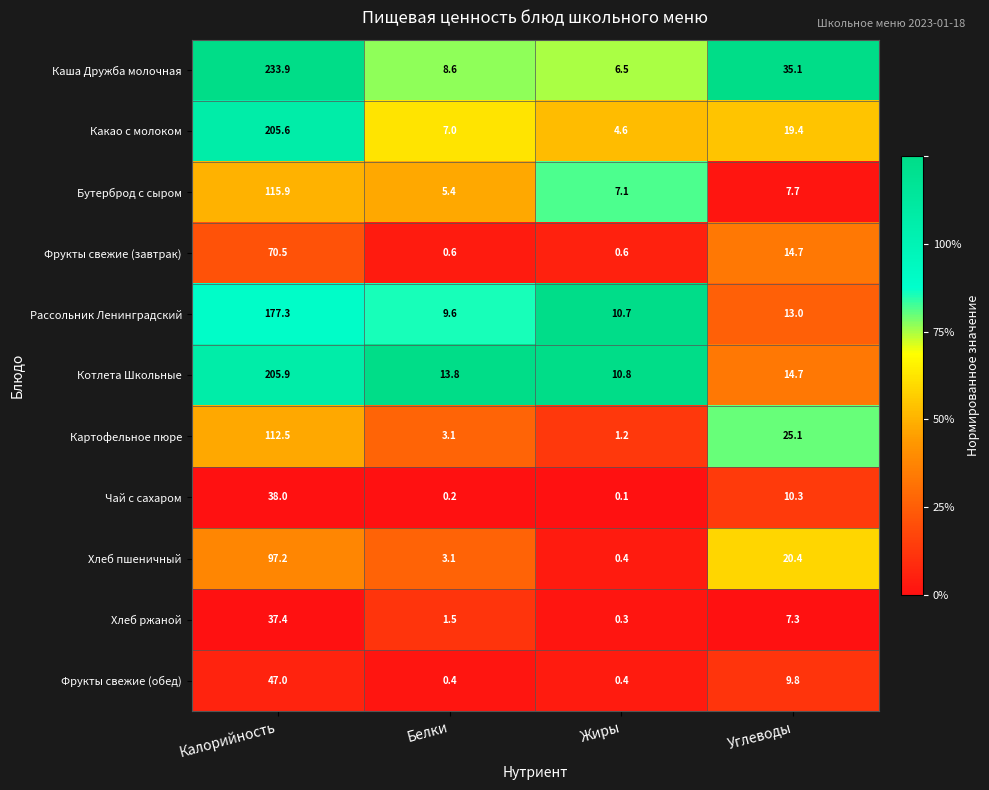

Rank the categories by Картофельное пюре value from highest to lowest.

Калорийность, Углеводы, Белки, Жиры